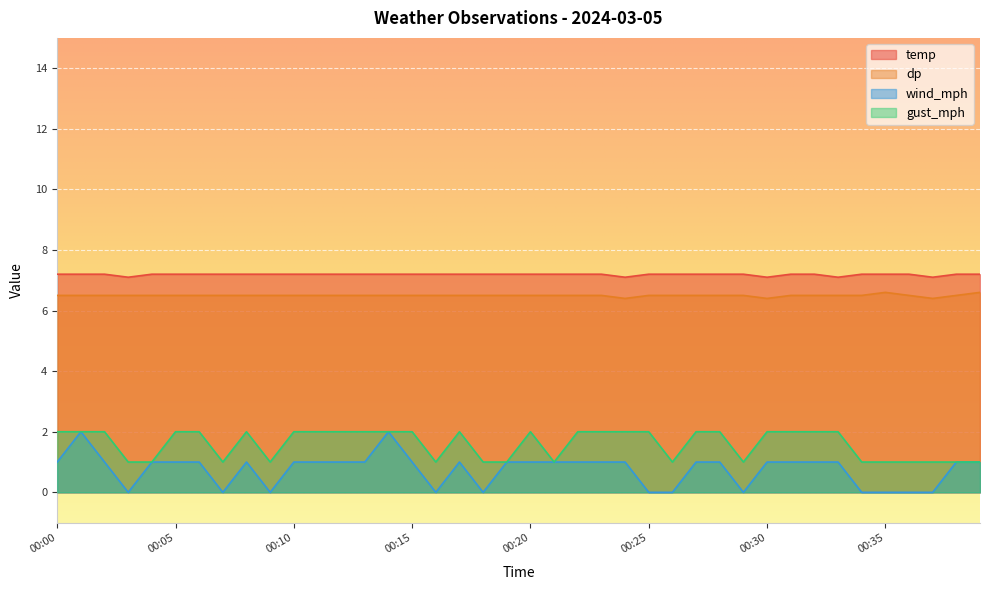

Reading left to right, transcribe all the data shown in this chart.

temp: 7.2	7.2	7.2	7.1	7.2	7.2	7.2	7.2	7.2	7.2	7.2	7.2	7.2	7.2	7.2	7.2	7.2	7.2	7.2	7.2	7.2	7.2	7.2	7.2	7.1	7.2	7.2	7.2	7.2	7.2	7.1	7.2	7.2	7.1	7.2	7.2	7.2	7.1	7.2	7.2
dp: 6.5	6.5	6.5	6.5	6.5	6.5	6.5	6.5	6.5	6.5	6.5	6.5	6.5	6.5	6.5	6.5	6.5	6.5	6.5	6.5	6.5	6.5	6.5	6.5	6.4	6.5	6.5	6.5	6.5	6.5	6.4	6.5	6.5	6.5	6.5	6.6	6.5	6.4	6.5	6.6
wind_mph: 1.0	2.0	1.0	0.0	1.0	1.0	1.0	0.0	1.0	0.0	1.0	1.0	1.0	1.0	2.0	1.0	0.0	1.0	0.0	1.0	1.0	1.0	1.0	1.0	1.0	0.0	0.0	1.0	1.0	0.0	1.0	1.0	1.0	1.0	0.0	0.0	0.0	0.0	1.0	1.0
gust_mph: 2.0	2.0	2.0	1.0	1.0	2.0	2.0	1.0	2.0	1.0	2.0	2.0	2.0	2.0	2.0	2.0	1.0	2.0	1.0	1.0	2.0	1.0	2.0	2.0	2.0	2.0	1.0	2.0	2.0	1.0	2.0	2.0	2.0	2.0	1.0	1.0	1.0	1.0	1.0	1.0